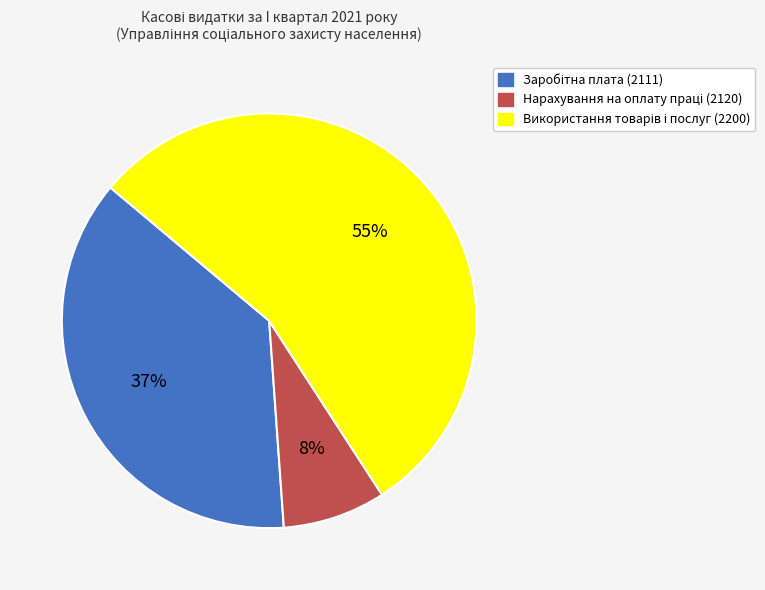

How many segments does this pie chart have?

3